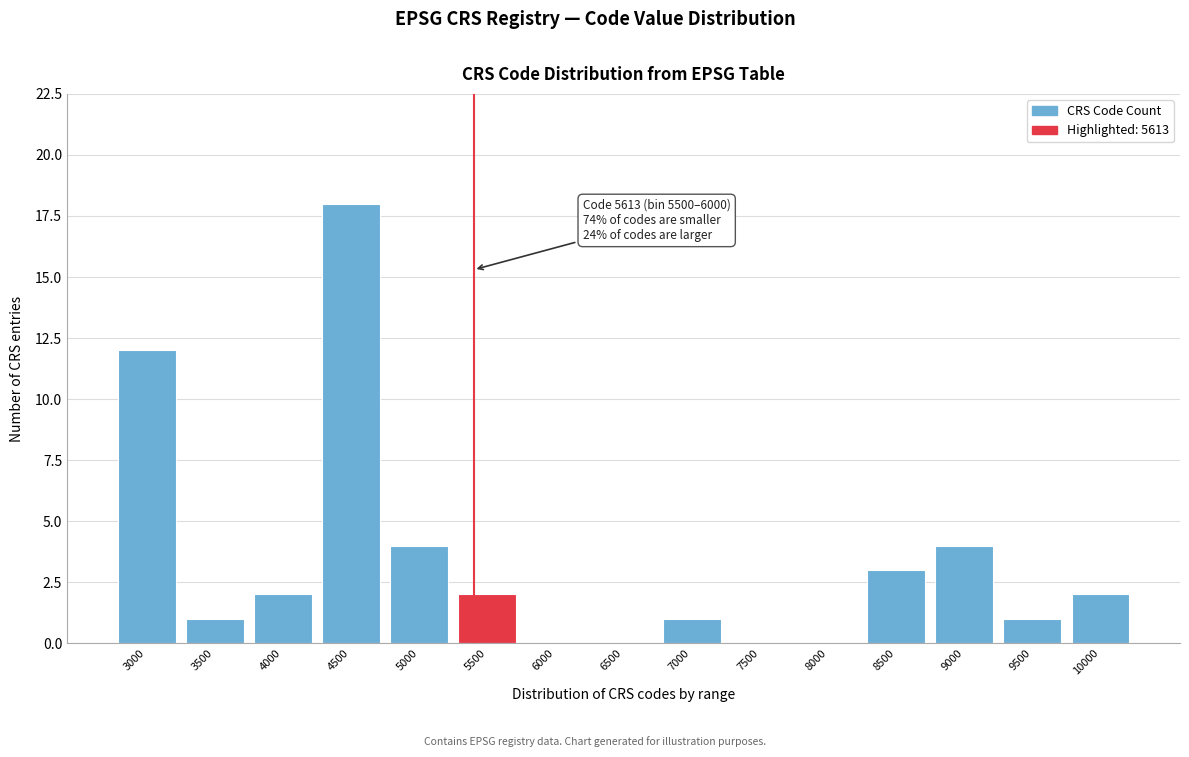

Reading left to right, transcribe all the data shown in this chart.

3000=12	3500=1	4000=2	4500=18	5000=4	5500=2	6000=0	6500=0	7000=1	7500=0	8000=0	8500=3	9000=4	9500=1	10000=2